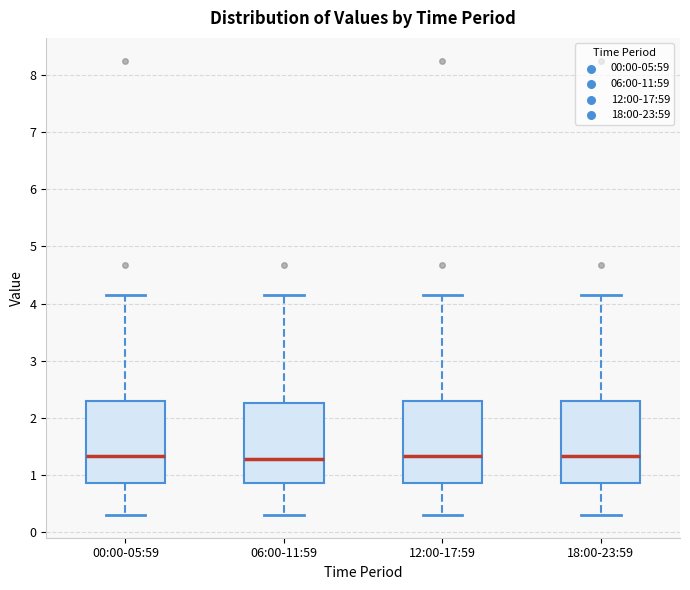

Where is the lower edge of the box for 18:00-23:59 on the y-axis? The values are not printed on the chart, so give them approximately, as read against the axis.

0.9